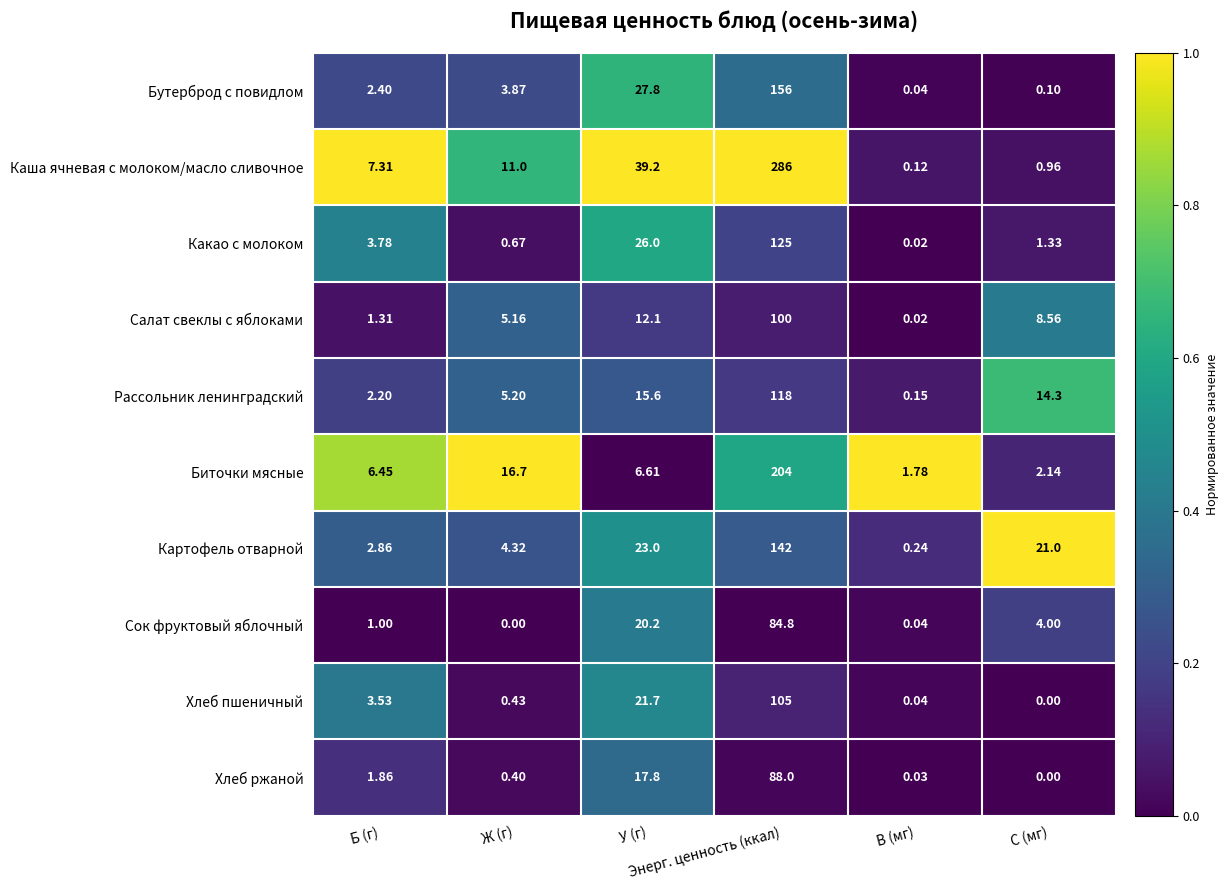

At which category is the sum across all series the highest?

Энерг. ценность (ккал)